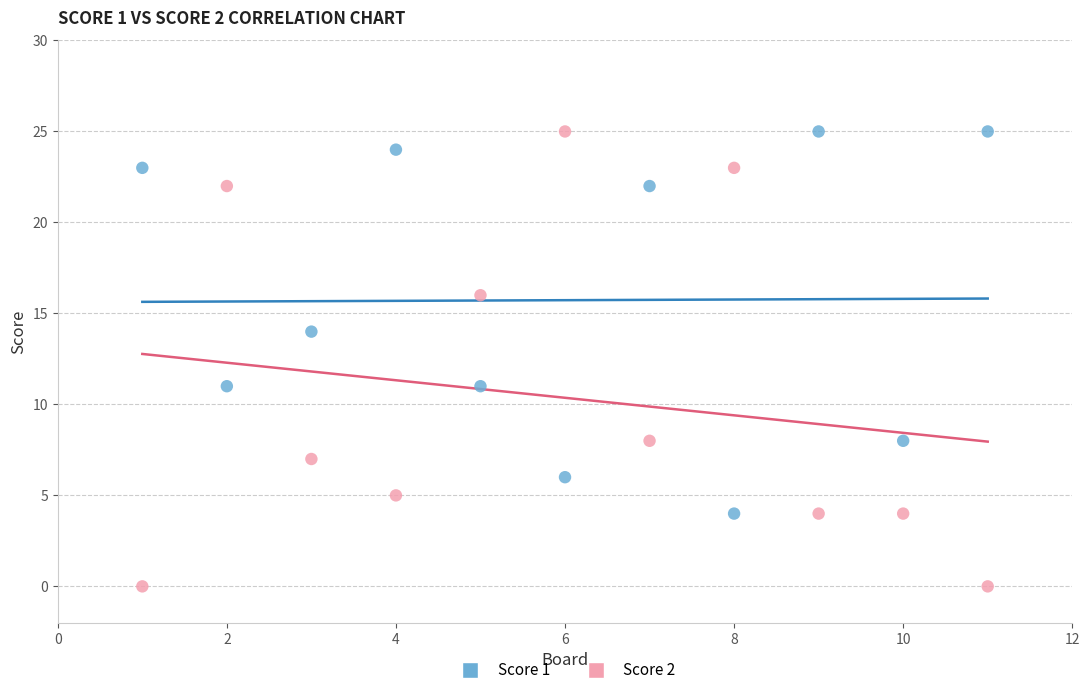

Across all data points, what is the range of X values (max minus min)?

10